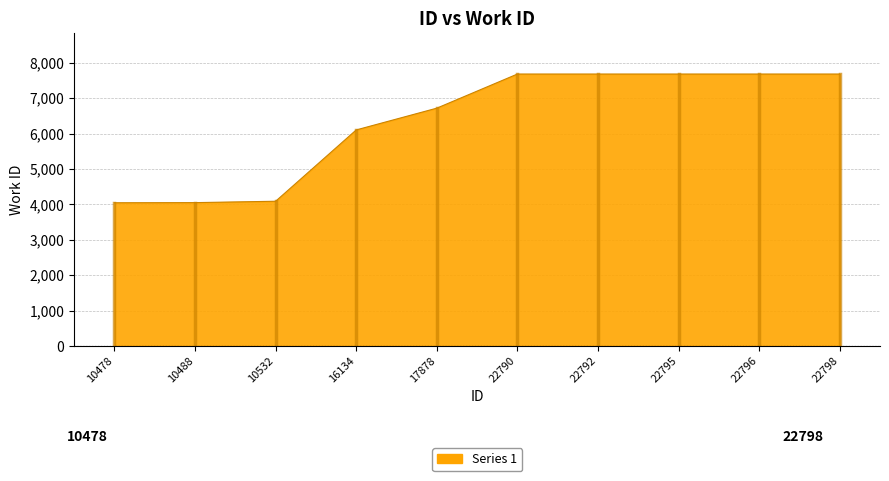

What is the change in value from 16134 to 22796?

+1579